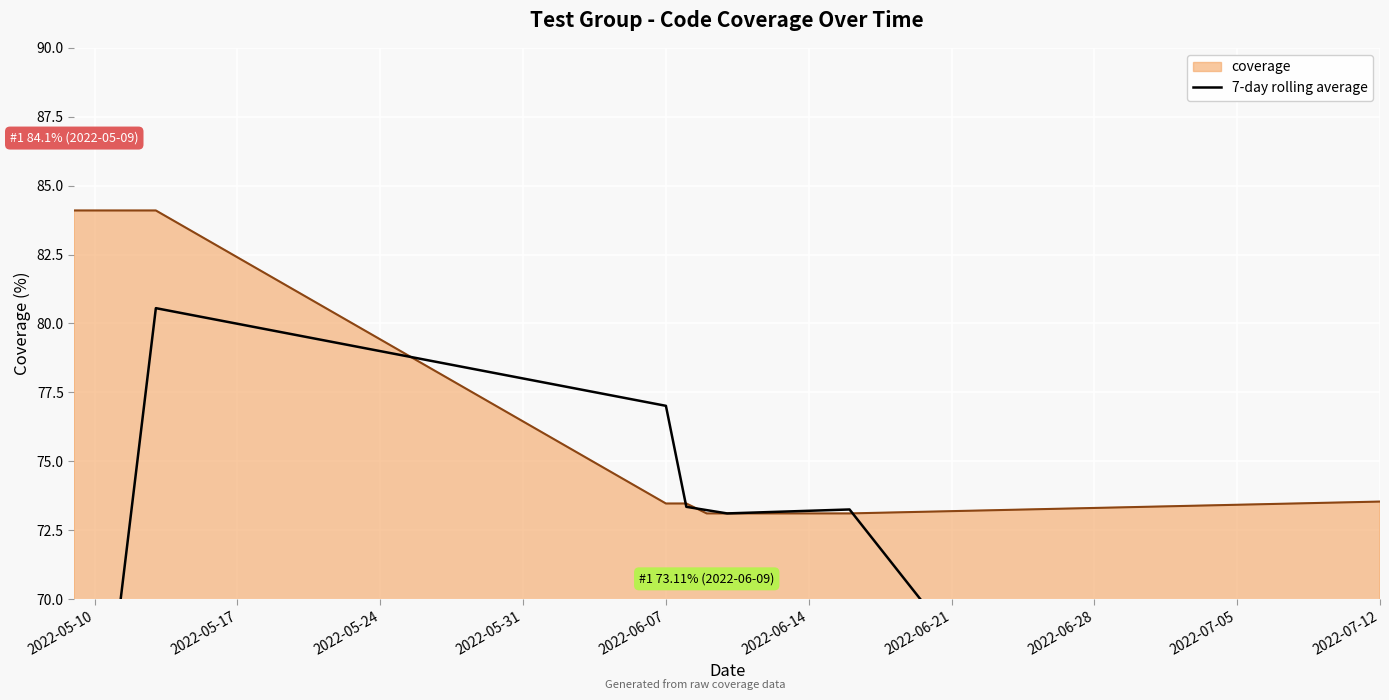

What is the maximum value for coverage?

84.1